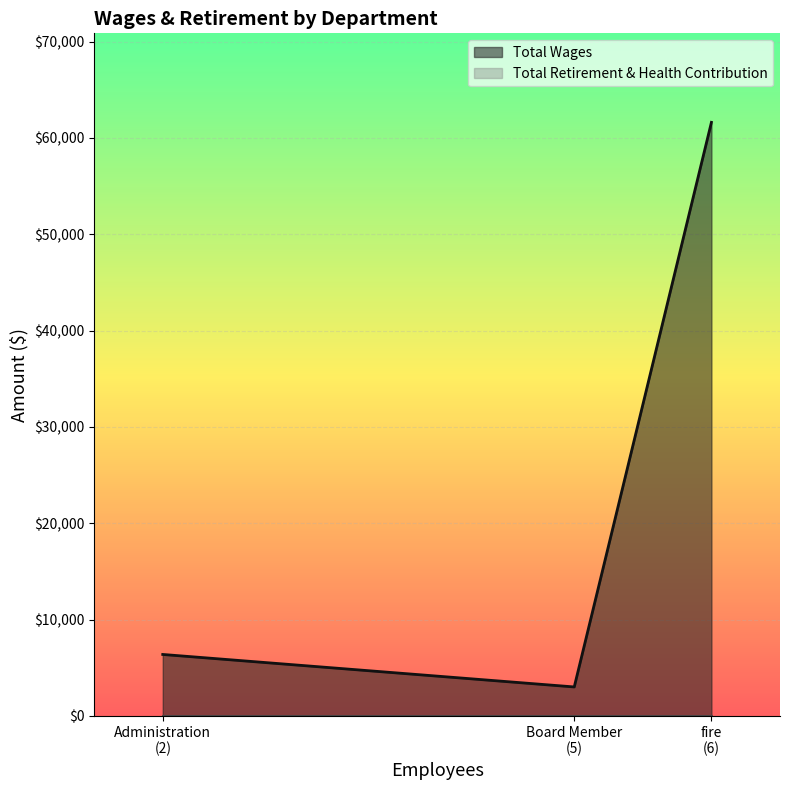

Rank the series at fire from highest to lowest value.

Total Wages, Total Retirement & Health Contribution